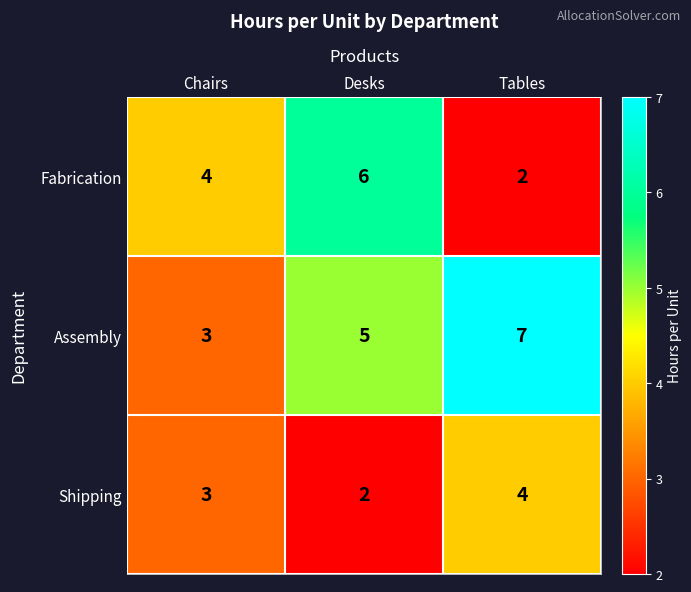

At how many categories does at least one series exceed 3?

3